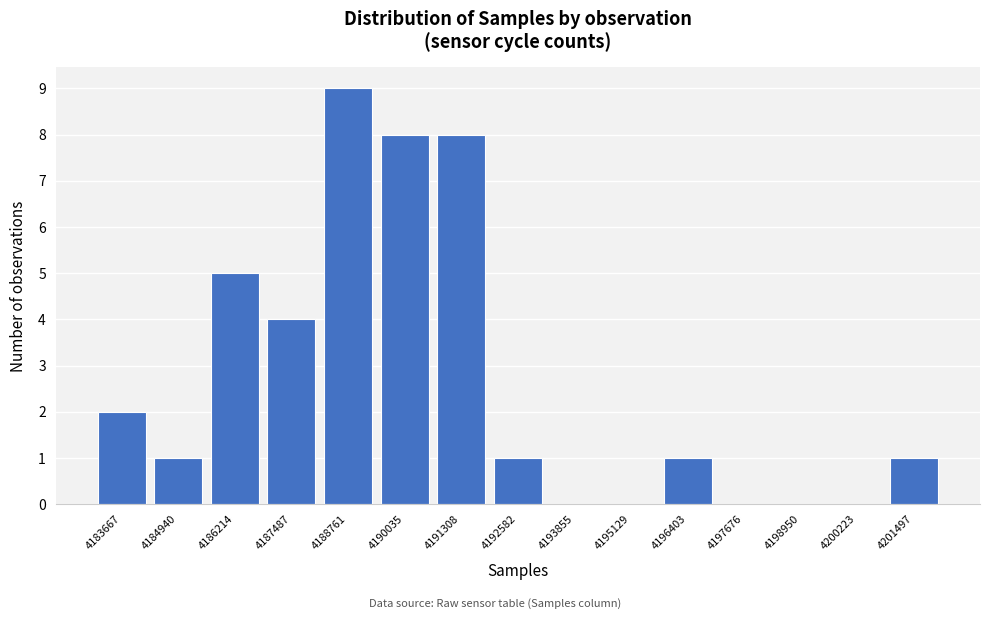

Reading right to left, list all the values displayed in this chart.

4201497=1	4200223=0	4198950=0	4197676=0	4196403=1	4195129=0	4193855=0	4192582=1	4191308=8	4190035=8	4188761=9	4187487=4	4186214=5	4184940=1	4183667=2